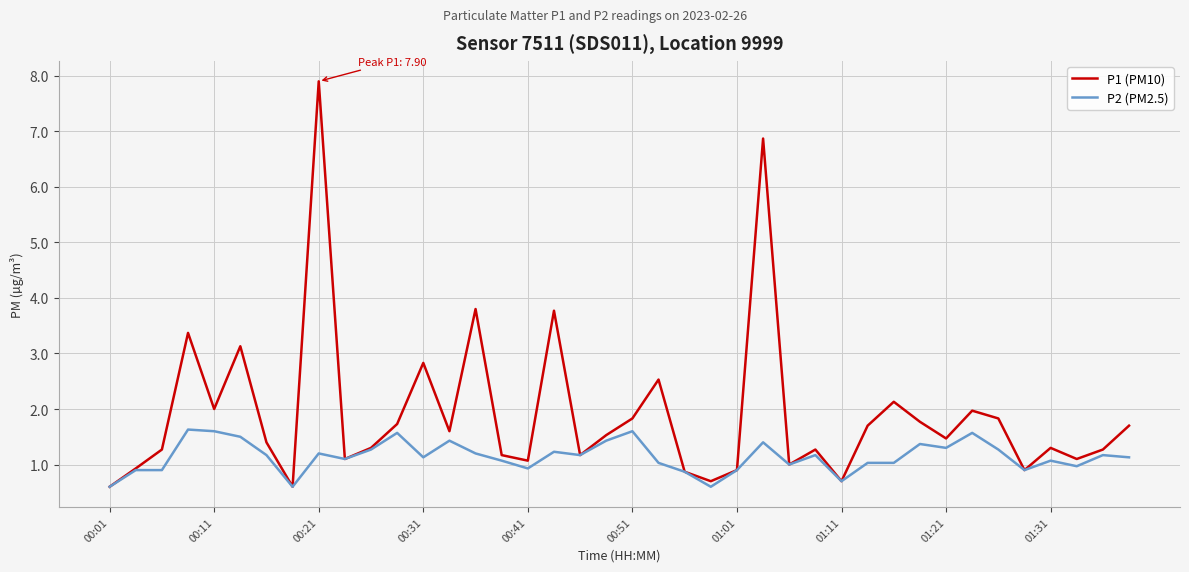

Rank the series by their average value, from lowest to highest.

P2 (PM2.5), P1 (PM10)